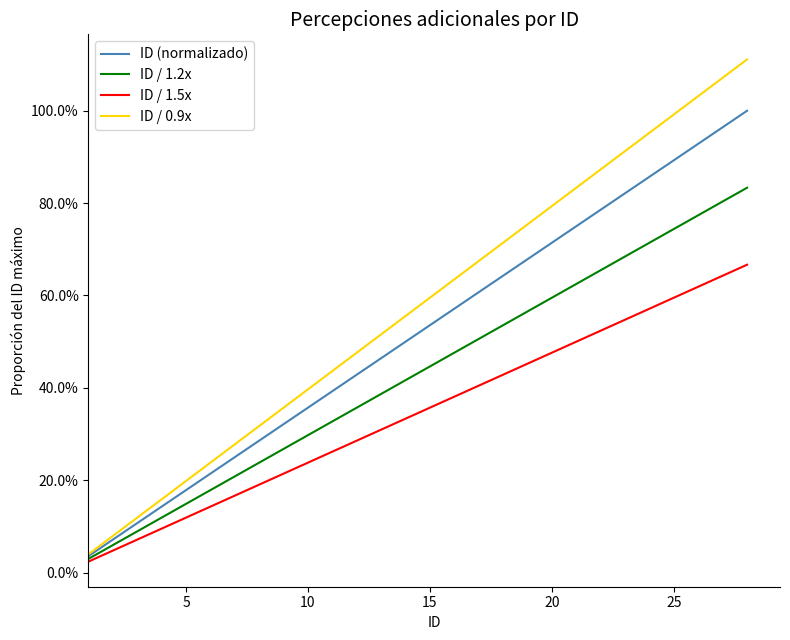

How many lines are shown in the chart?

4